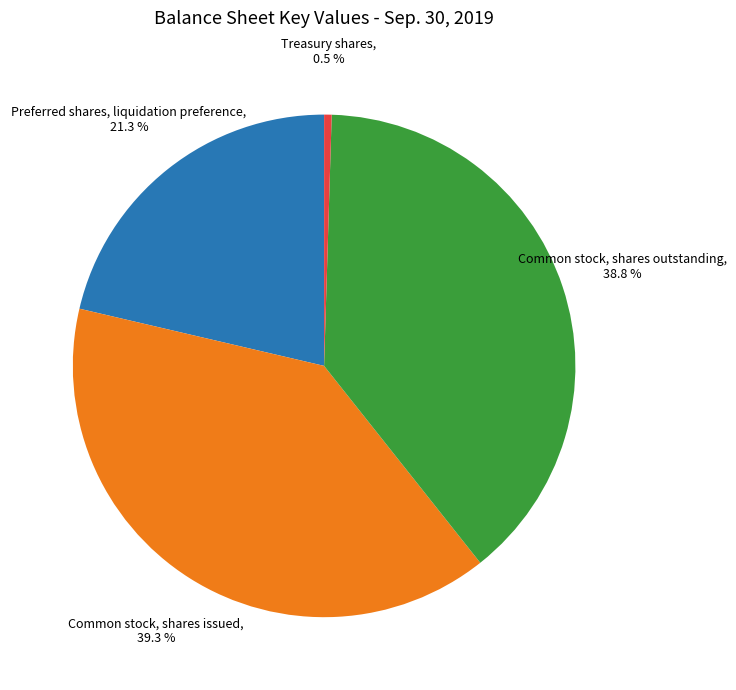

What portion of the pie excludes Common stock, shares outstanding?

61.2%